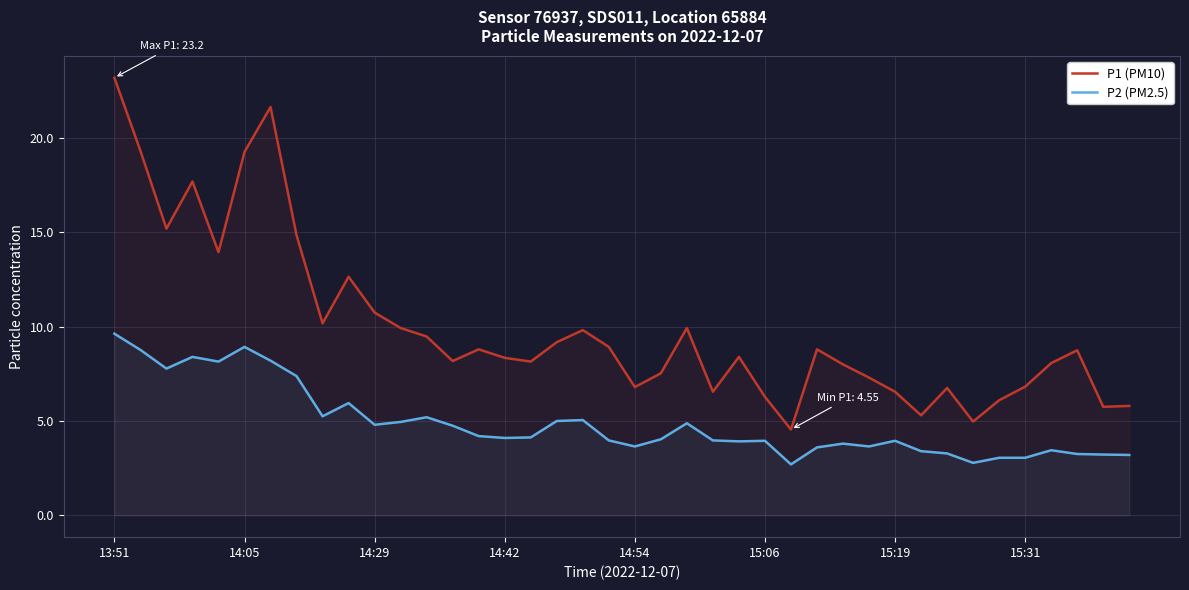

Where does the P2 (PM2.5) series first go above 4?

13:51